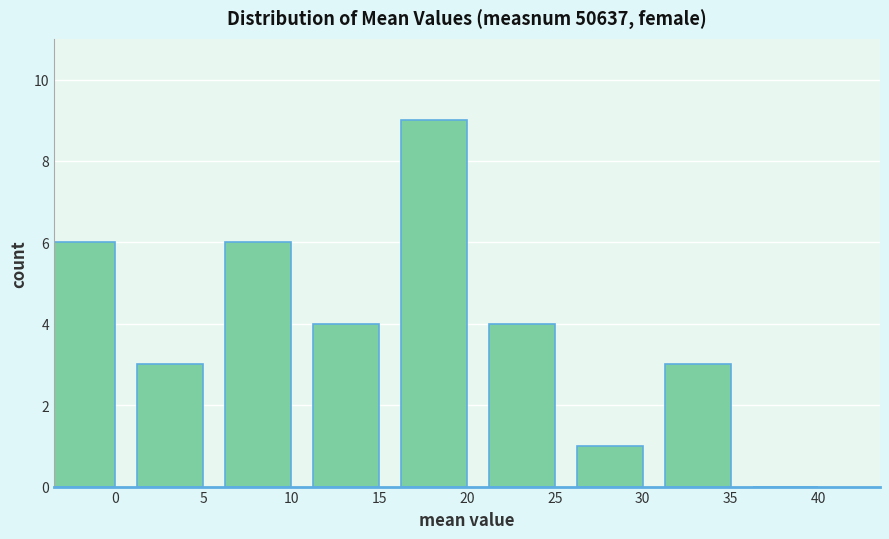

Reading right to left, transcribe all the data shown in this chart.

40=0	35=3	30=1	25=4	20=9	15=4	10=6	5=3	0=6